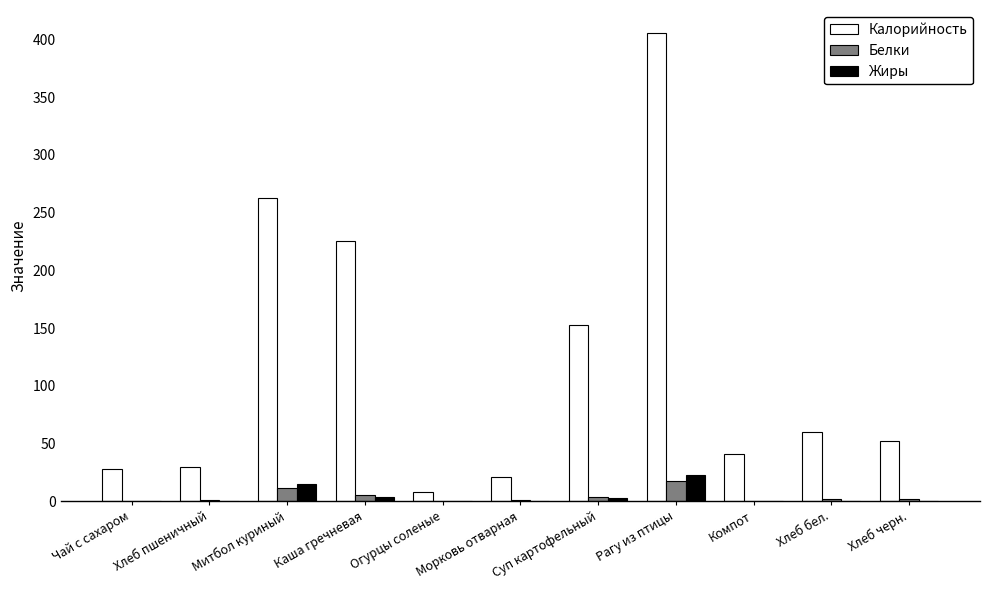

What is the sum of all Белки values?

44.5